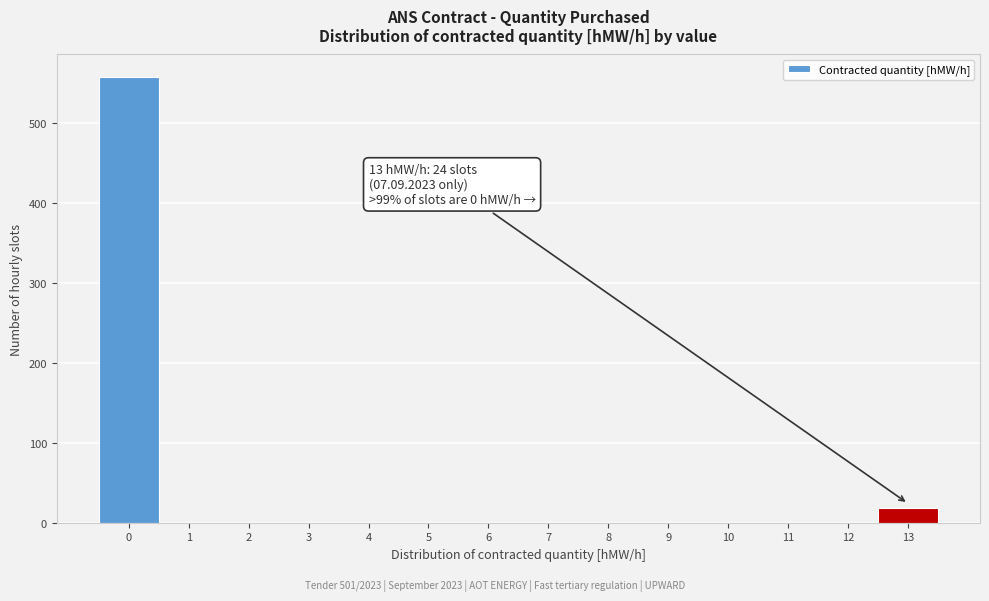

Which range on the x-axis has the tallest bar?

-0.5 to 0.5